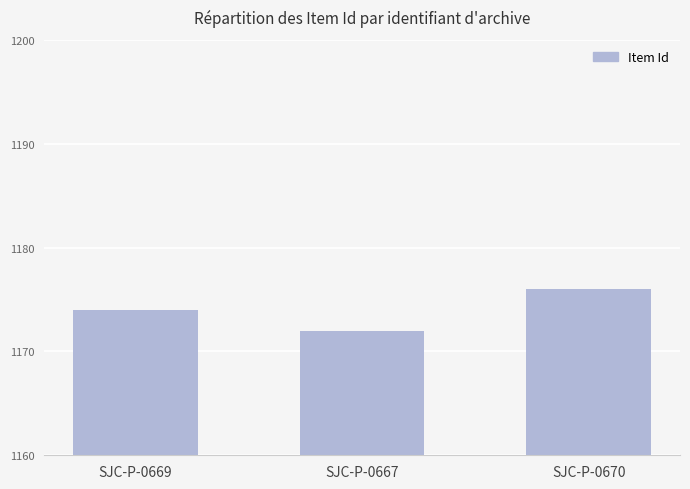

Count the values in the range 1172 to 1176.

3